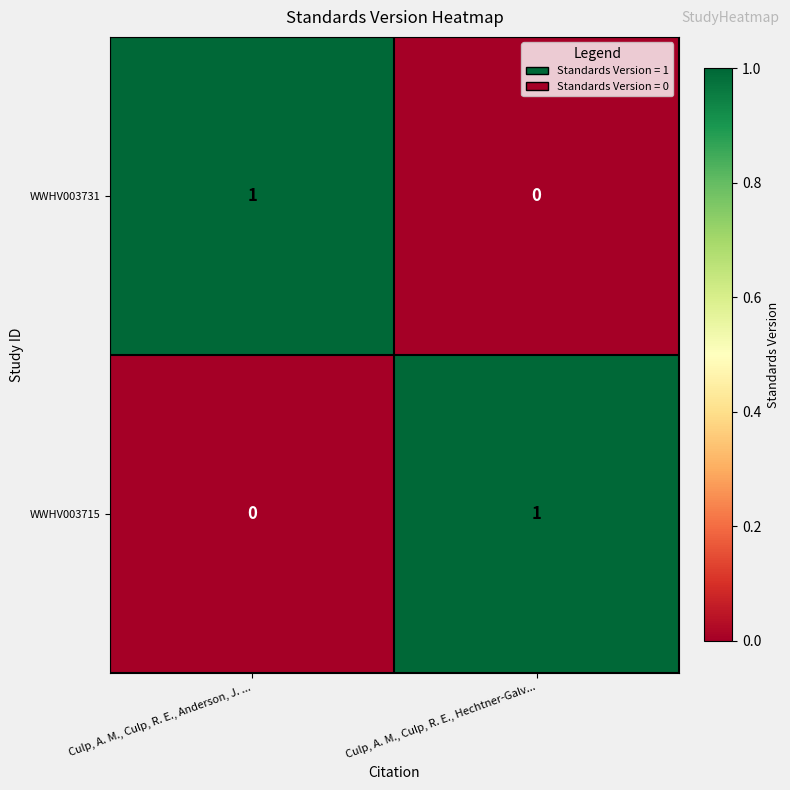

The WWHV003715 series shows 1 at Culp, A. M., Culp, R. E., Anderson, J. .... True or false?

False